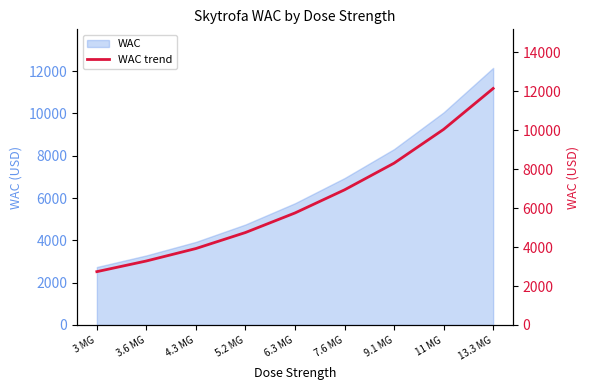

Which has a higher value, 4.3 MG or 5.2 MG?

5.2 MG